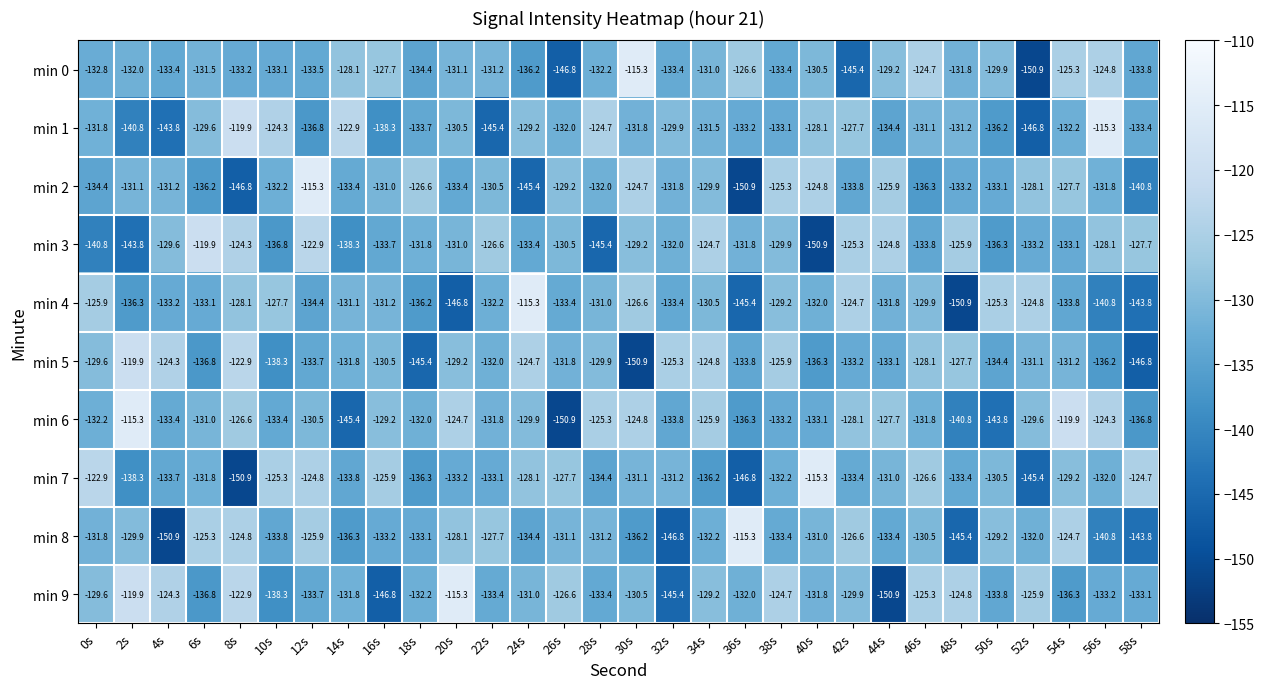

Is it true that min 9 equals -42.5 at 54s?

False